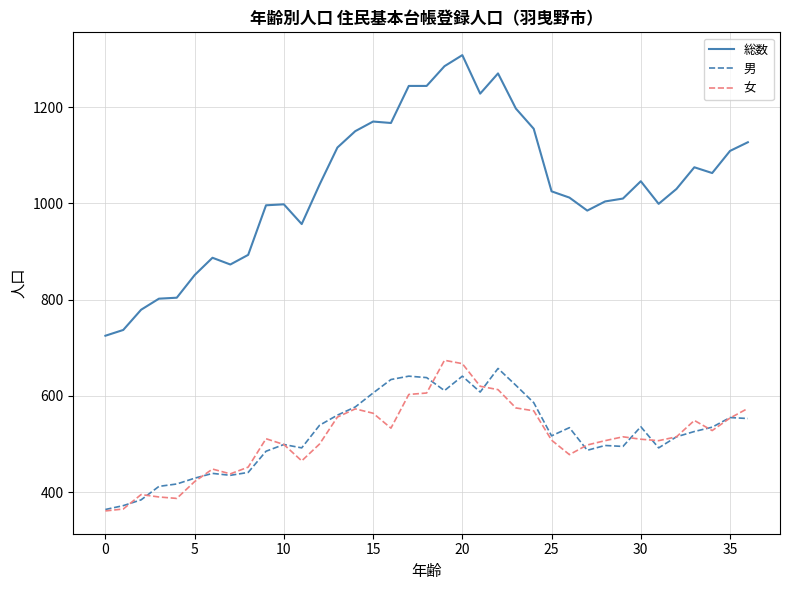

What is the highest value of the 総数 series?

1308